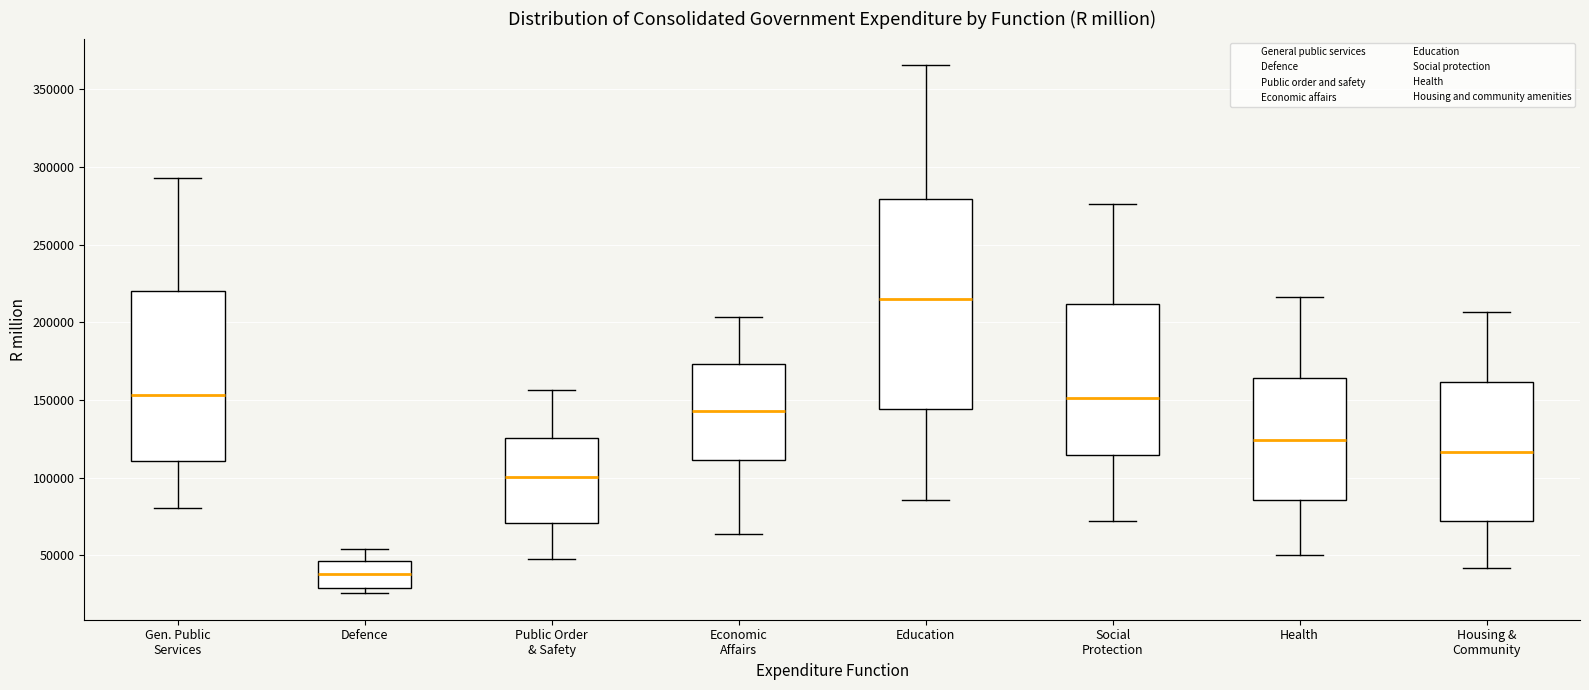

Which box is the tallest, from its lower edge to its upper edge?

Education